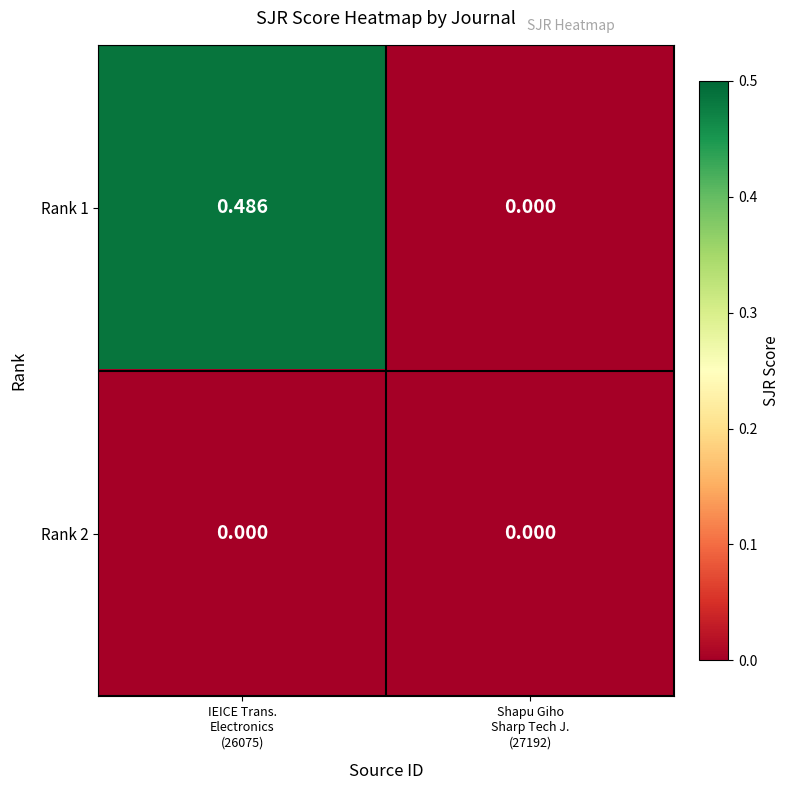

How many distinct data groups are displayed?

2